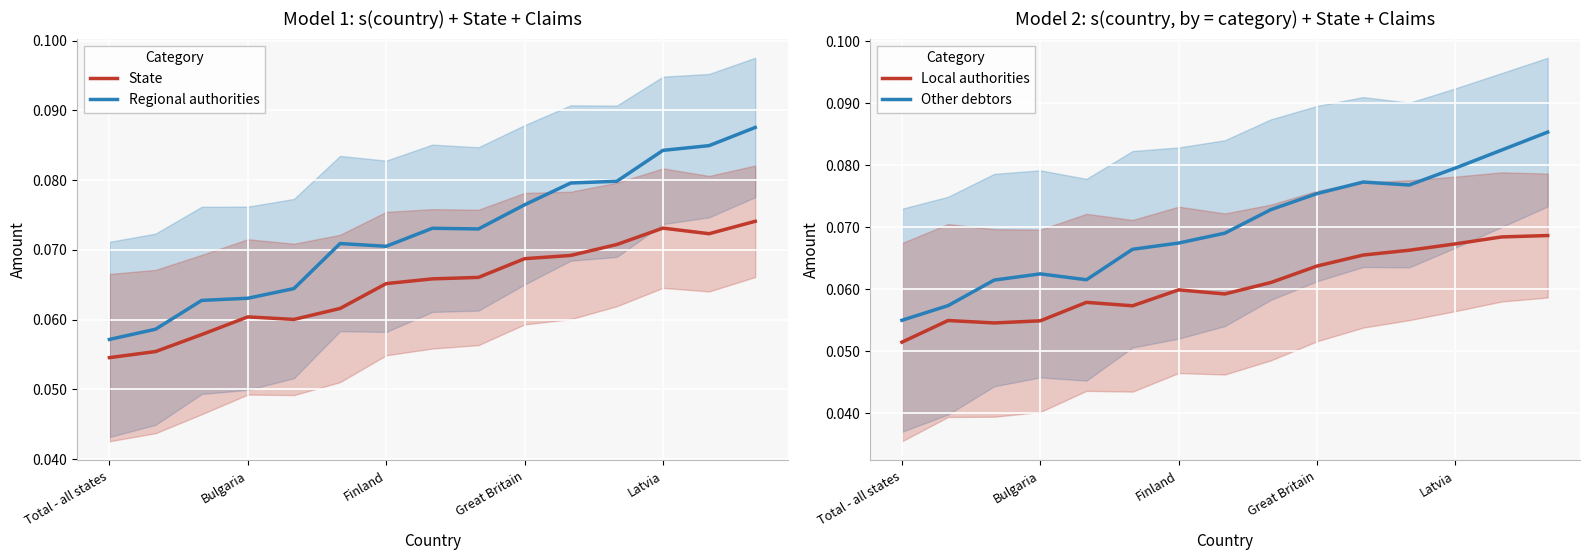

How many State values are between 0 and 1?

15